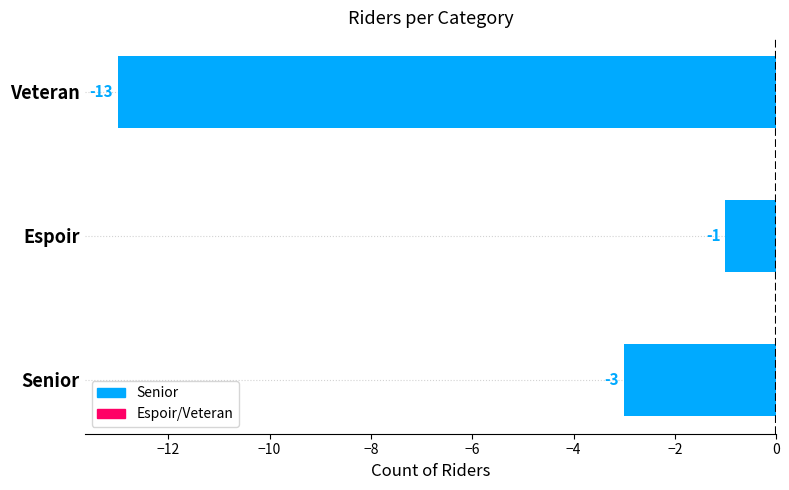

Reading bottom to top, transcribe all the data shown in this chart.

Senior=-3	Espoir=-1	Veteran=-13